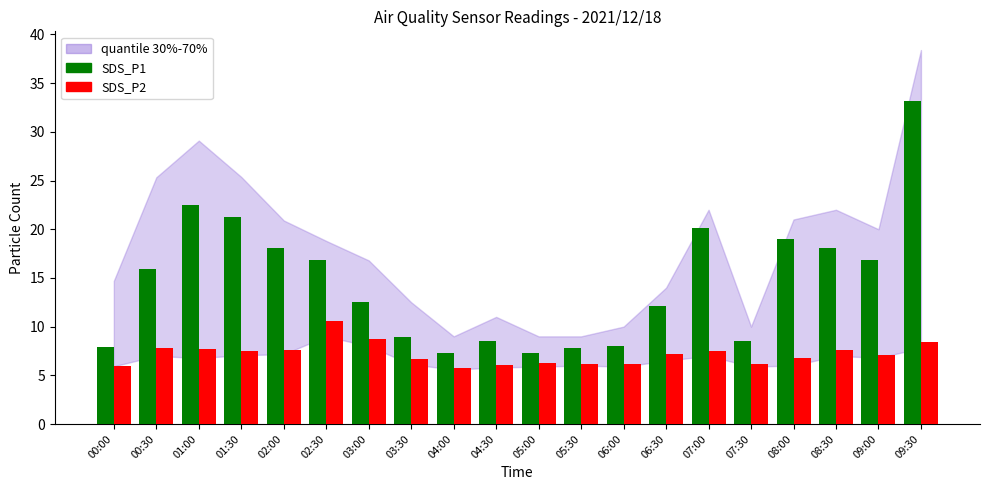

At which label does SDS_P1 reach its peak?

09:30